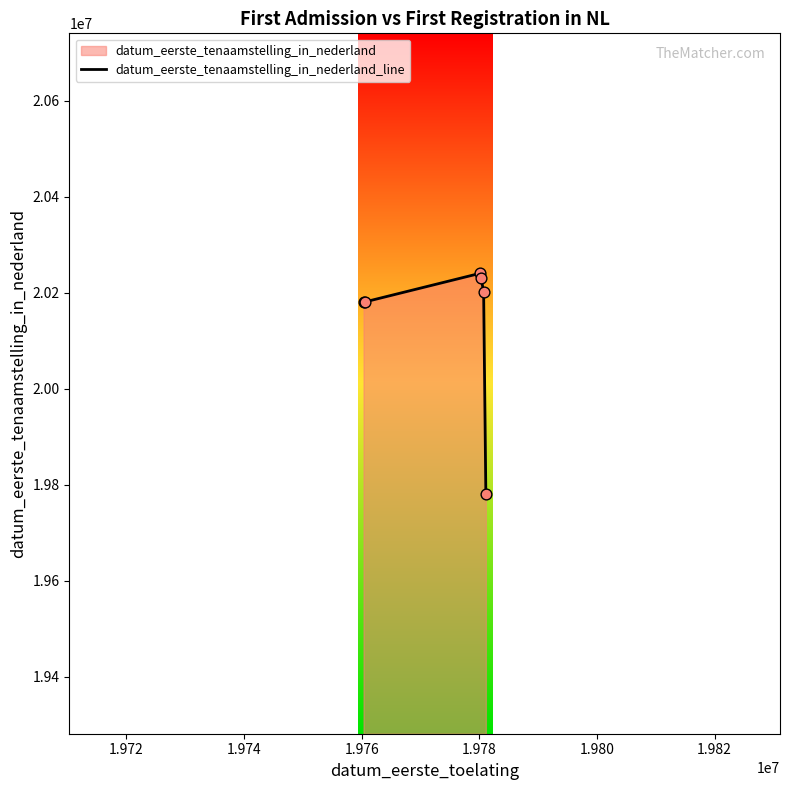

How many interior local peaks (higher than both neighbors) does the data have?

1